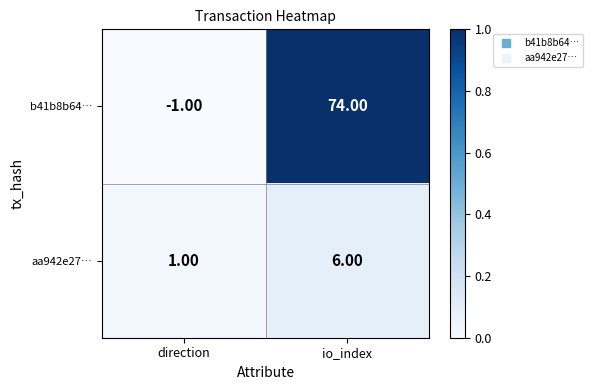

List the series in order of their peak value, lowest first.

aa942e27…, b41b8b64…